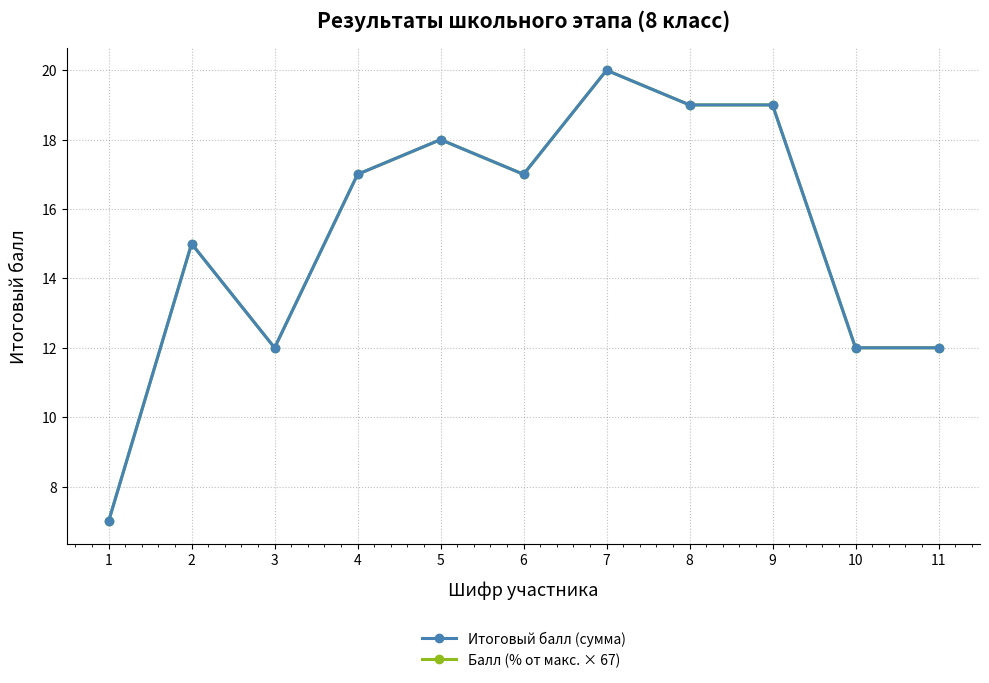

Rank the series by their maximum value, from highest to lowest.

Итоговый балл (сумма), Балл (% от макс. × 67)